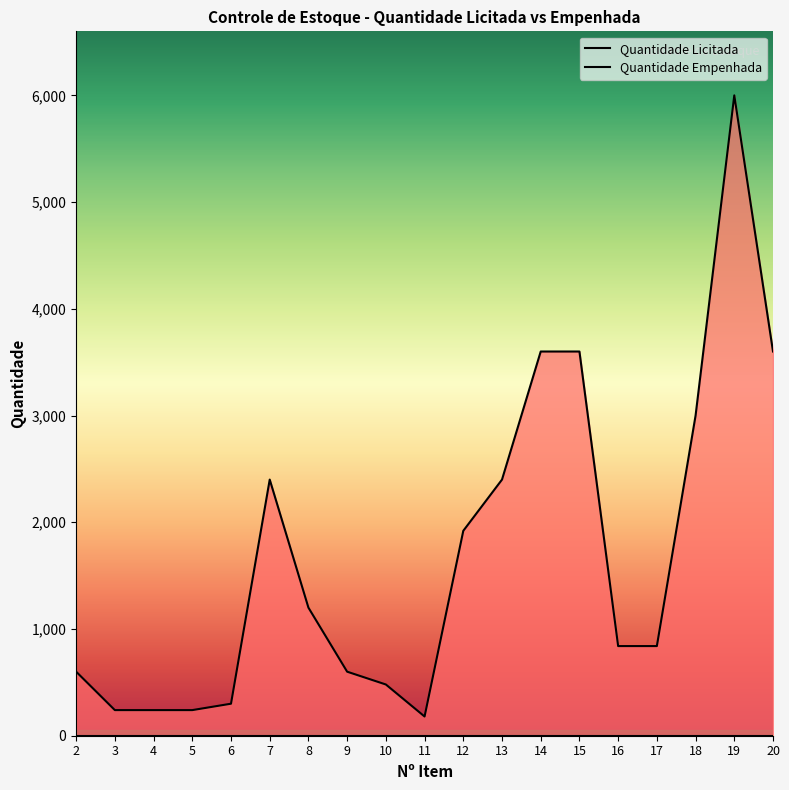

List the labels in order of Quantidade Licitada value, largest first.

19, 14, 15, 20, 18, 7, 13, 12, 8, 16, 17, 2, 9, 10, 6, 3, 4, 5, 11